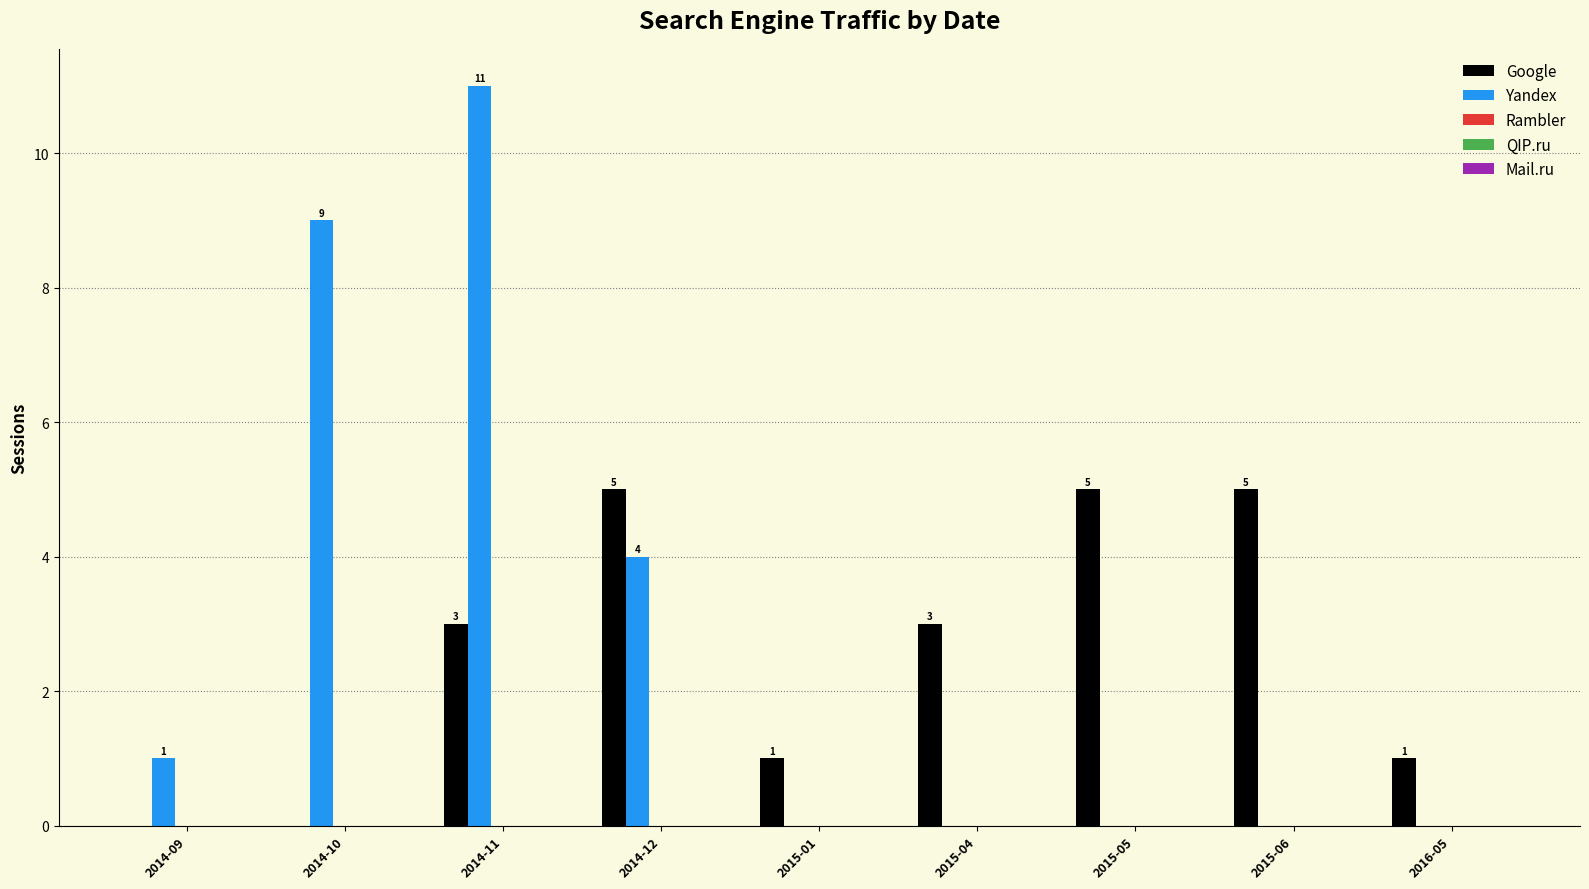

What is the approximate value of Google at 2015-06?

5